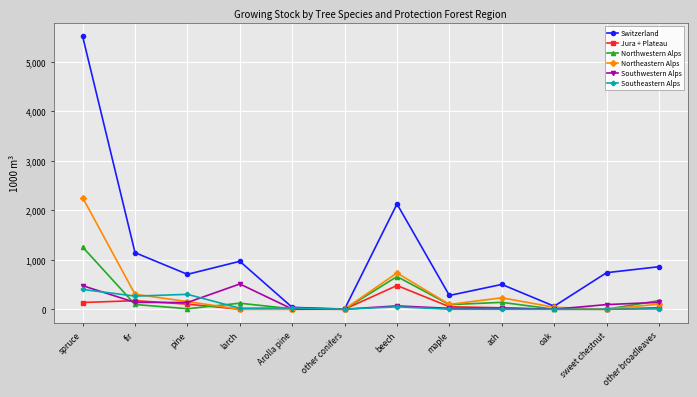

What is the highest value of the Southwestern Alps series?

510